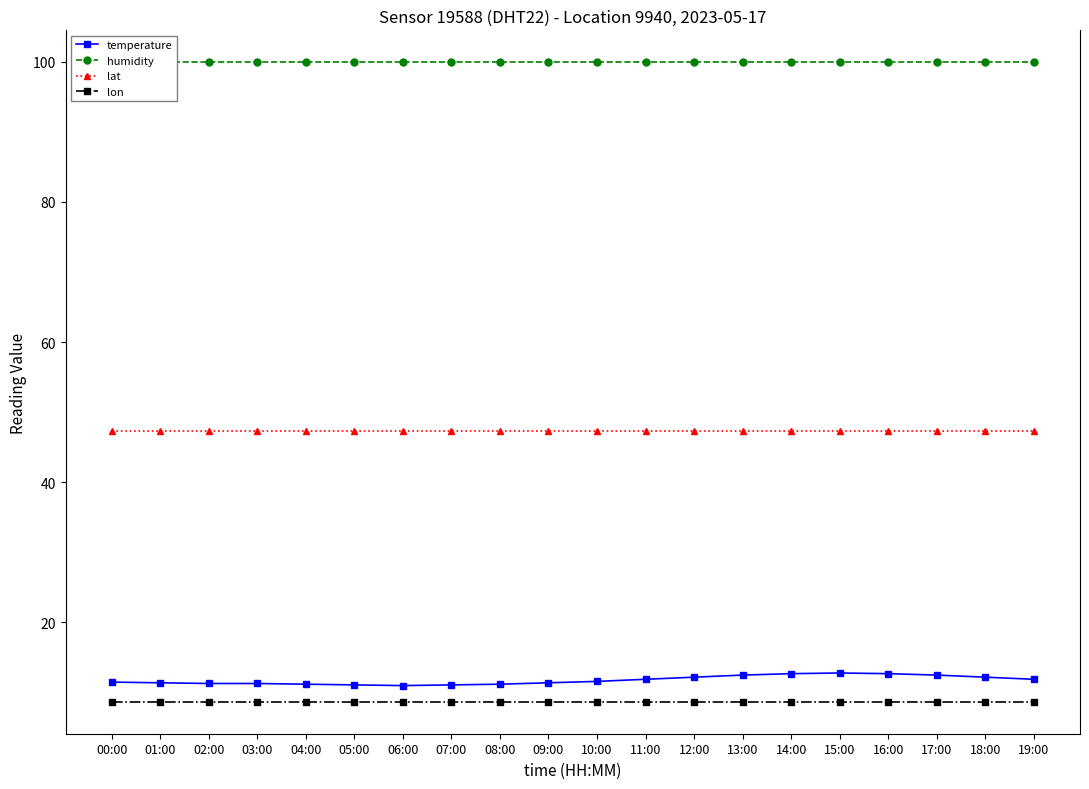

What is the total value across all series at 03:00?

167.1